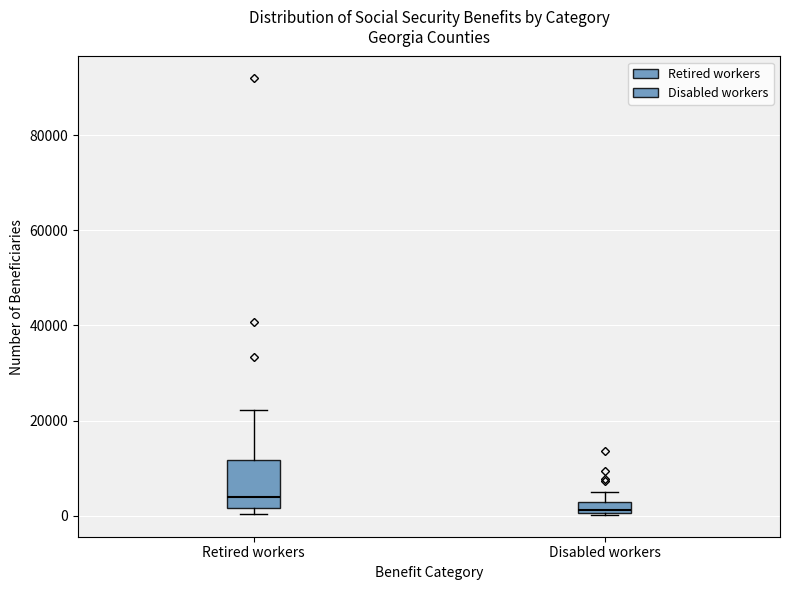

Where does the upper whisker of the box for Disabled workers end on the y-axis? The values are not printed on the chart, so give them approximately, as read against the axis.

6000